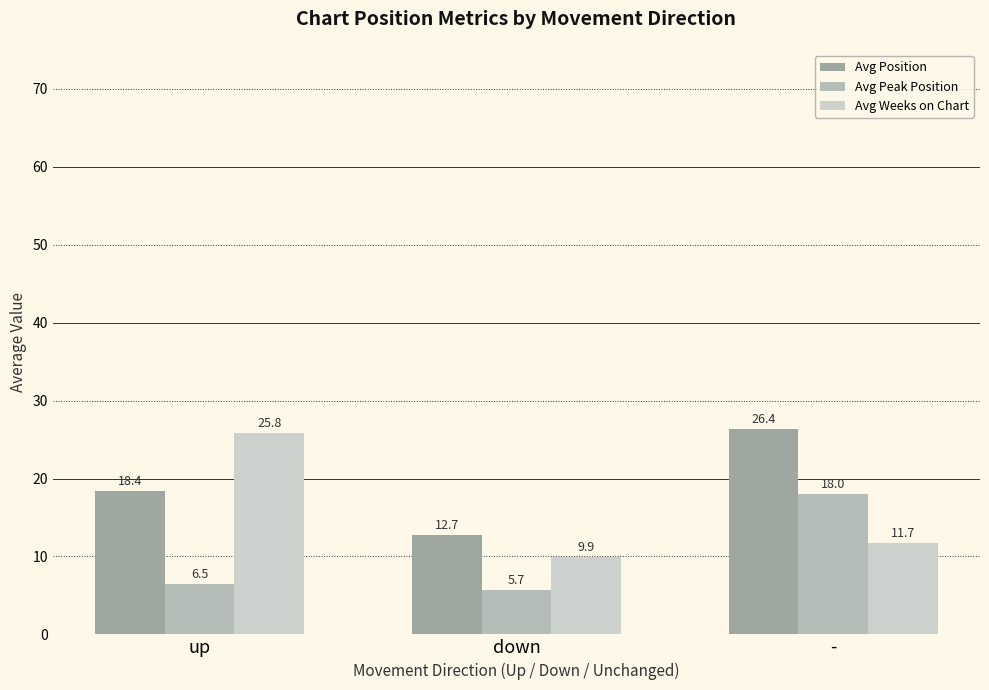

What is the label of the 3rd bar from the right?

up